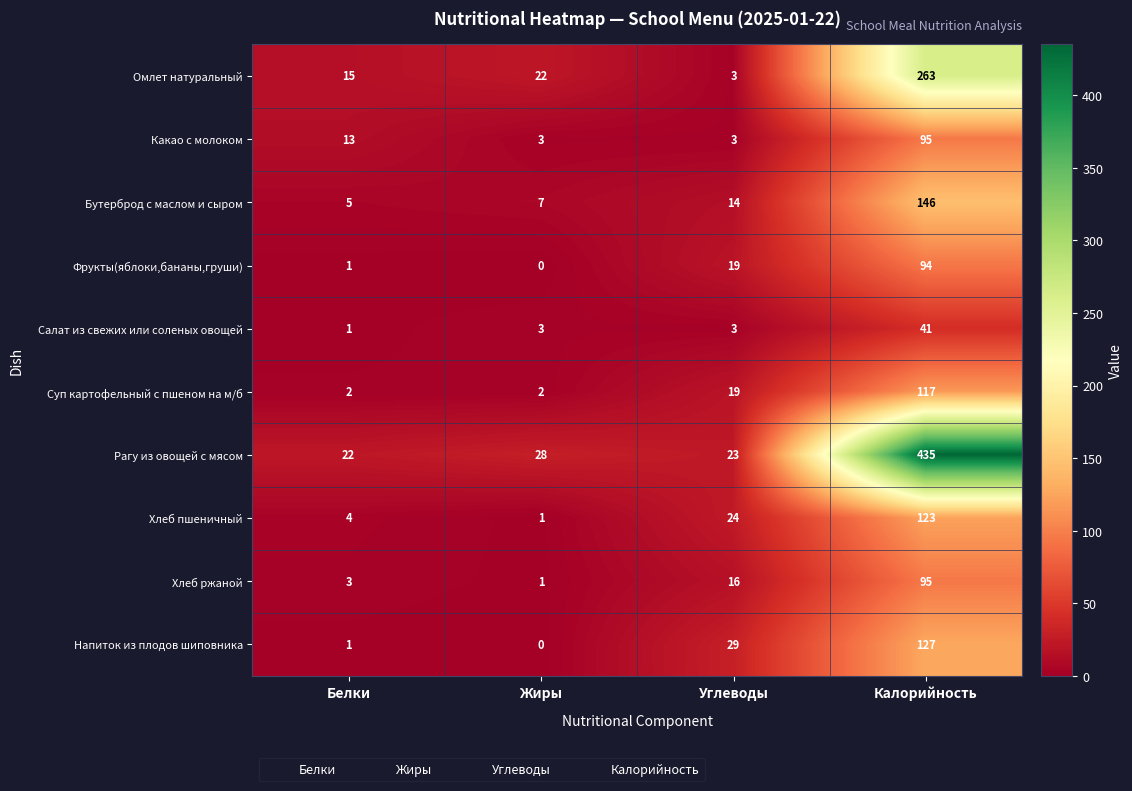

The value of Напиток из плодов шиповника at Углеводы is 42. True or false?

False